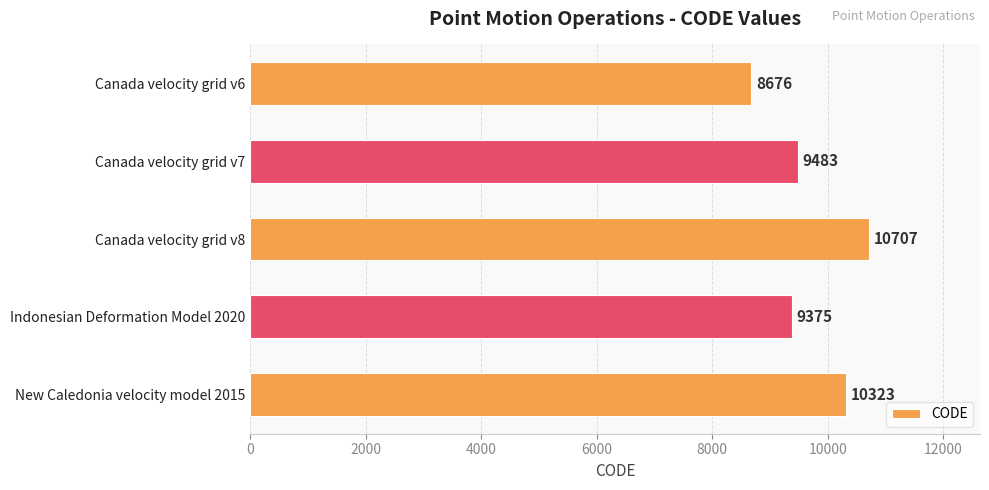

Rank the categories by value from lowest to highest.

Canada velocity grid v6, Indonesian Deformation Model 2020, Canada velocity grid v7, New Caledonia velocity model 2015, Canada velocity grid v8